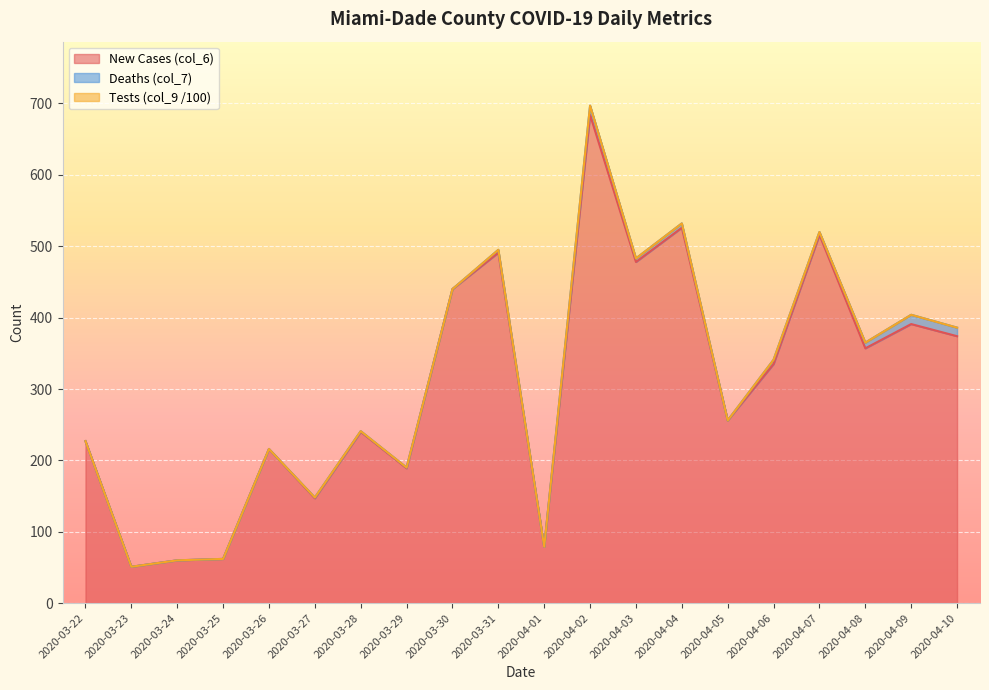

Does the chart display data point markers on the line(s)?

No